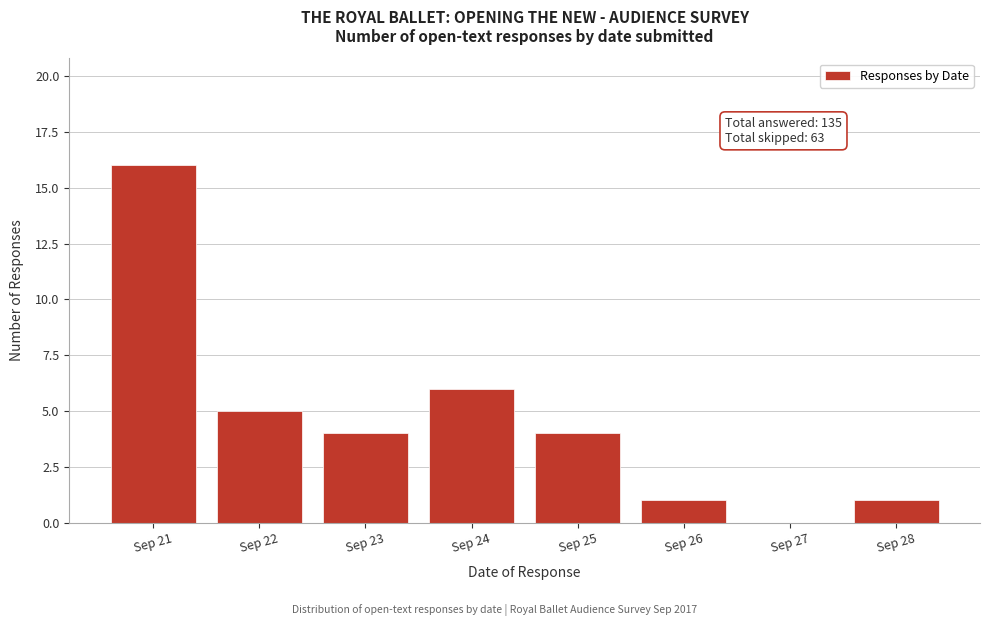

Reading left to right, extract all data points from this chart.

Sep 21=16	Sep 22=5	Sep 23=4	Sep 24=6	Sep 25=4	Sep 26=1	Sep 27=0	Sep 28=1